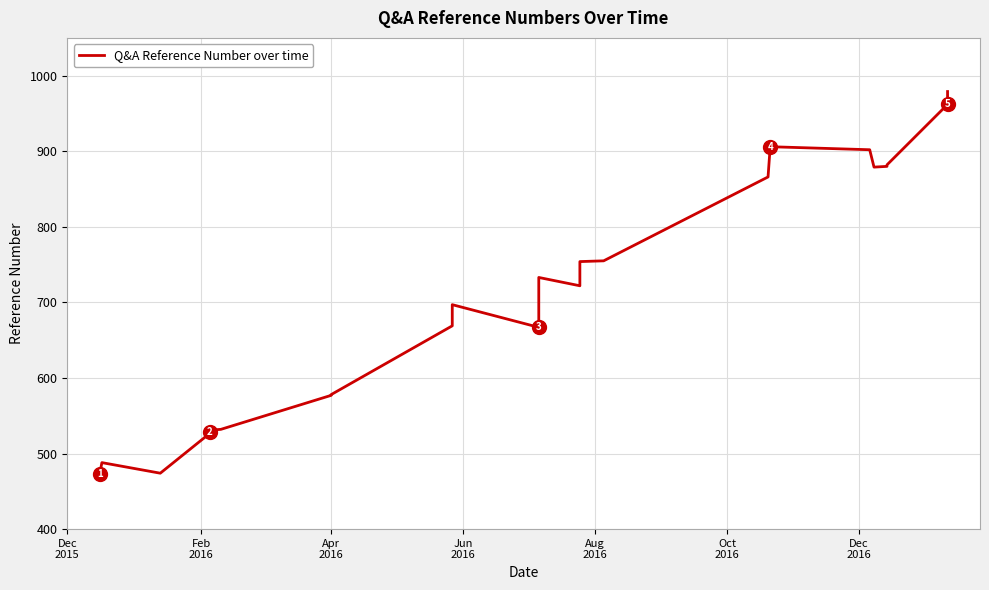

Count the number of data series in this chart.

1